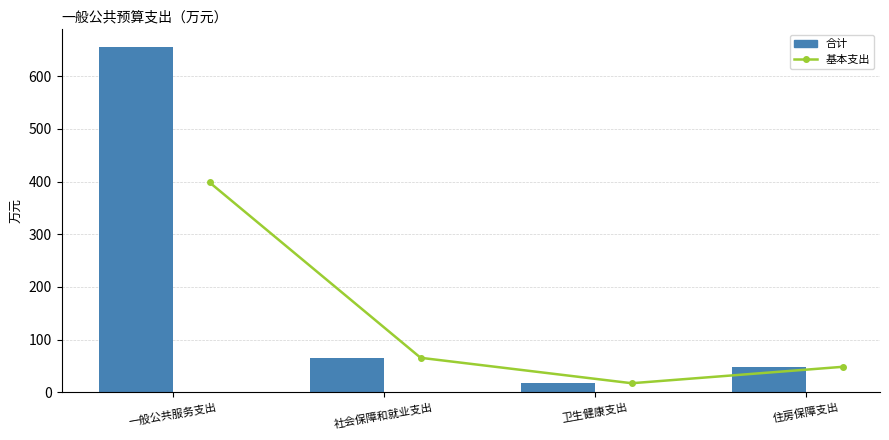

Is the value of 基本支出 at 一般公共服务支出 greater than the value of 合计 at 一般公共服务支出?

No